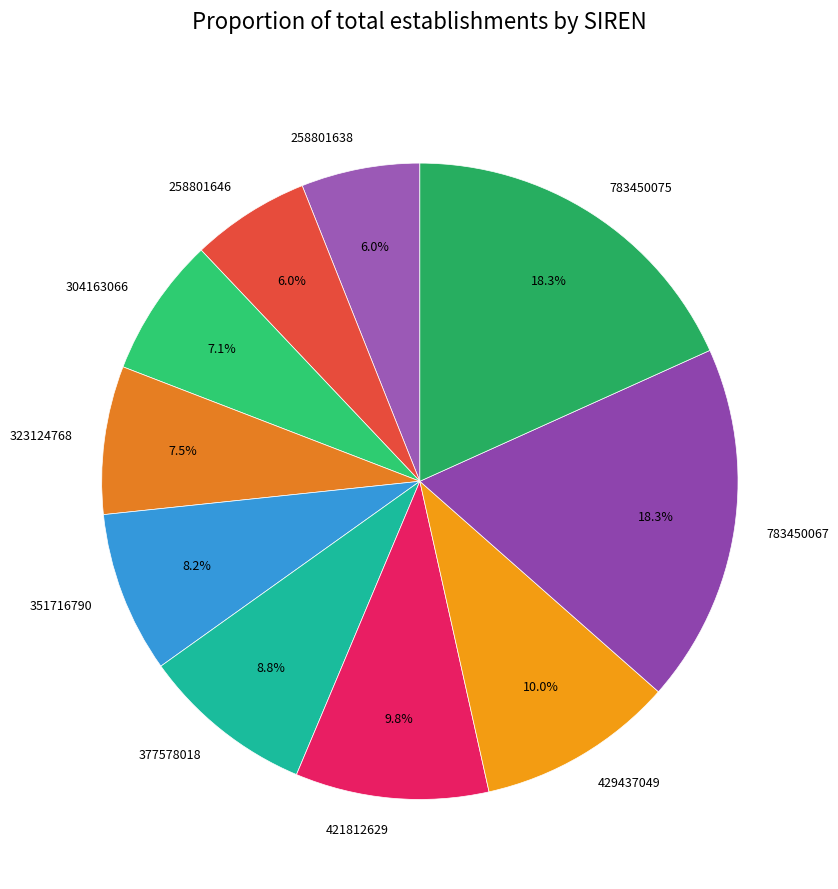

Count the number of slices in the pie.

10